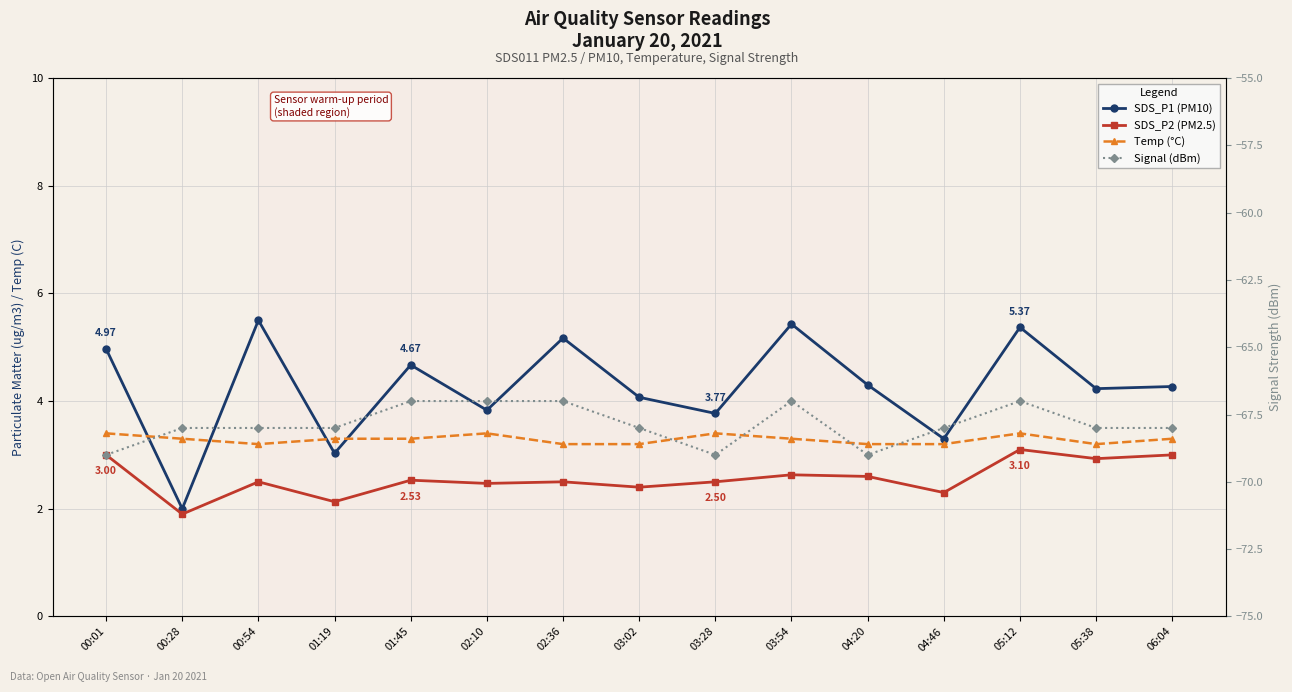

What is the maximum value shown in the chart?

5.5